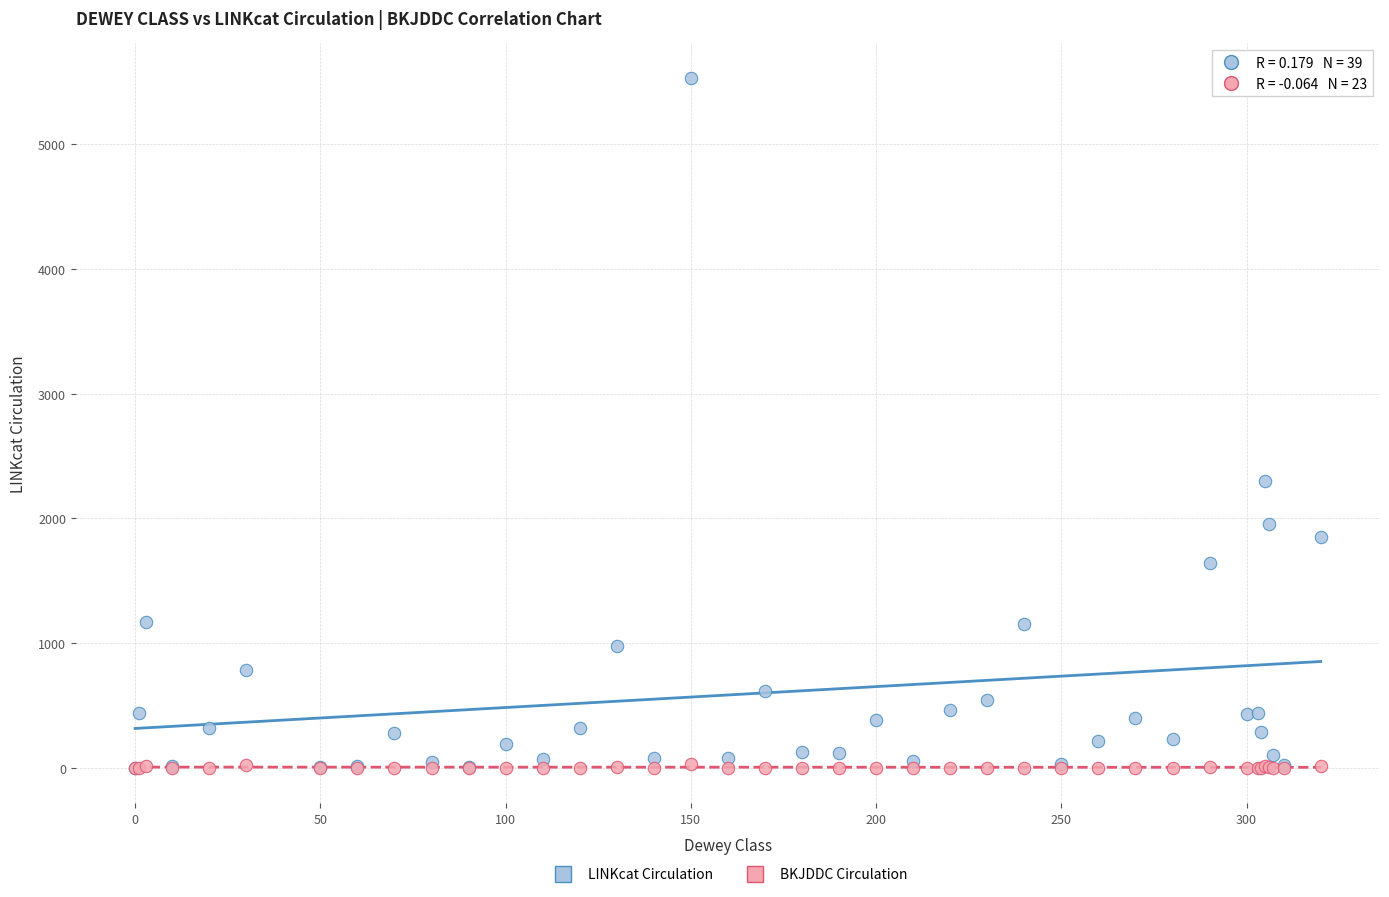

In the LINKcat Circulation series, what Y value is closest to 2763?

2296